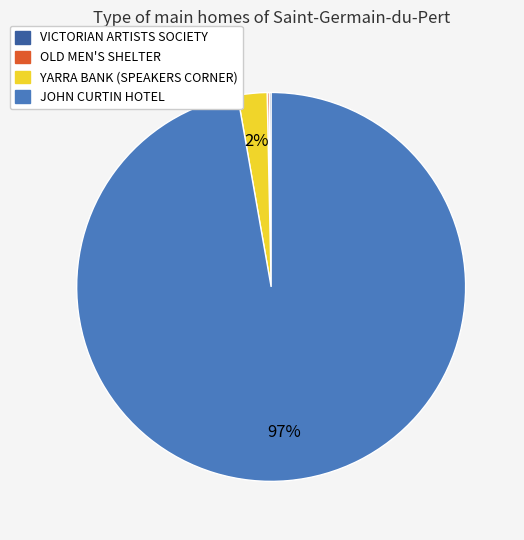

Between YARRA BANK (SPEAKERS CORNER) and JOHN CURTIN HOTEL, which is larger?

JOHN CURTIN HOTEL